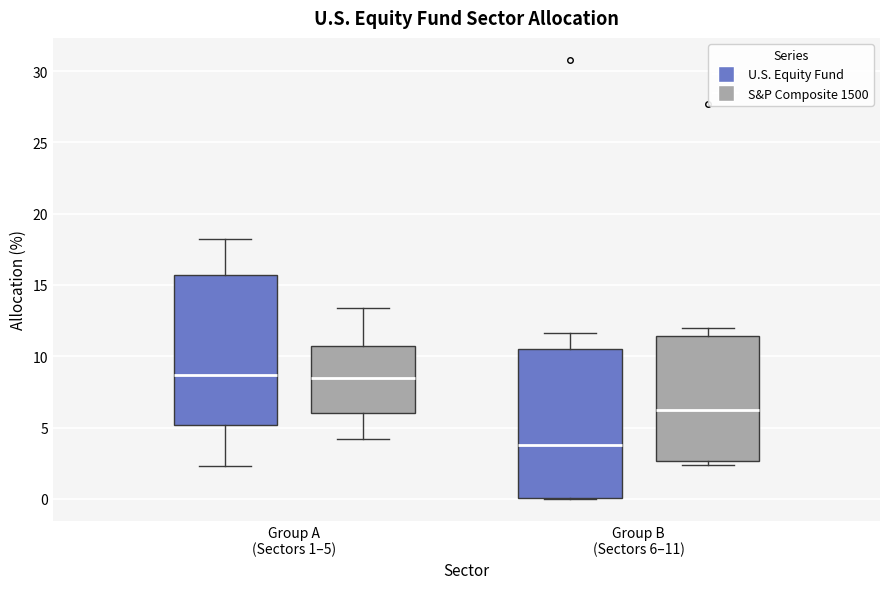

Reading left to right, transcribe this box plot: for each box, give where its median line is, the range the box spans, and where its two whiskers end, as read against the y-axis. The values are not printed on the chart, so give them approximately, as read against the axis.

Group A (Sectors 1–5) (U.S. Equity Fund): median 8.5, box 5.0 to 15.5, whiskers 2.5 to 18.0
Group A (Sectors 1–5) (S&P Composite 1500): median 8.5, box 6.0 to 10.5, whiskers 4.0 to 13.5
Group B (Sectors 6–11) (U.S. Equity Fund): median 4.0, box 0.0 to 10.5, whiskers 0.0 to 11.5
Group B (Sectors 6–11) (S&P Composite 1500): median 6.5, box 2.5 to 11.5, whiskers 2.5 (just below the box's lower edge) to 12.0